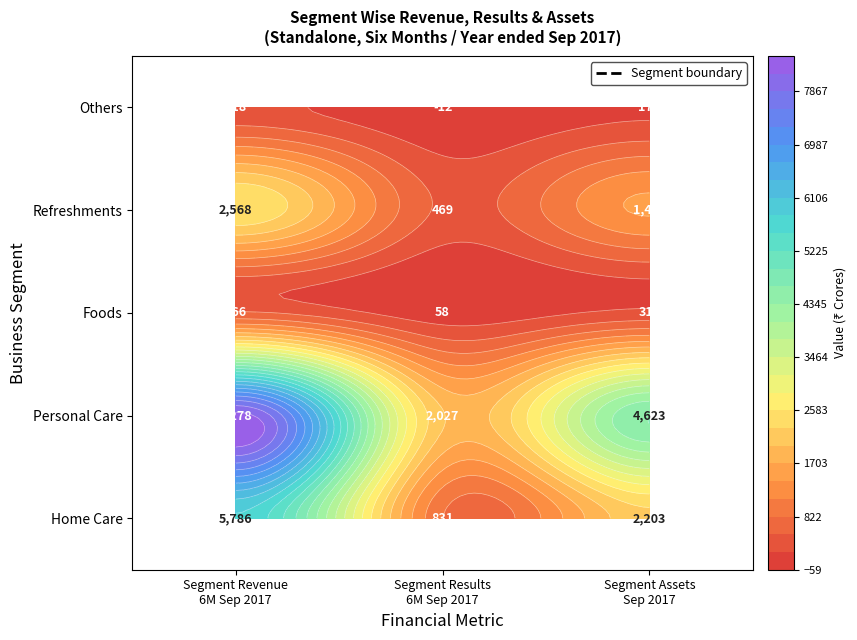

What is the total value across all series at 0?

17516